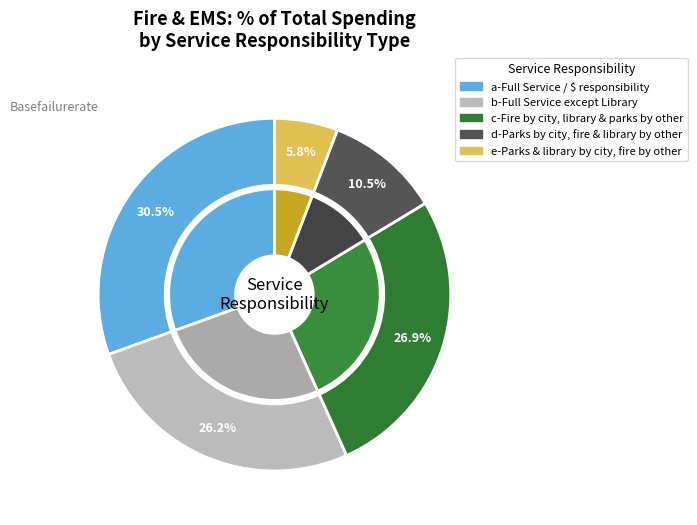

How many segments does this pie chart have?

5